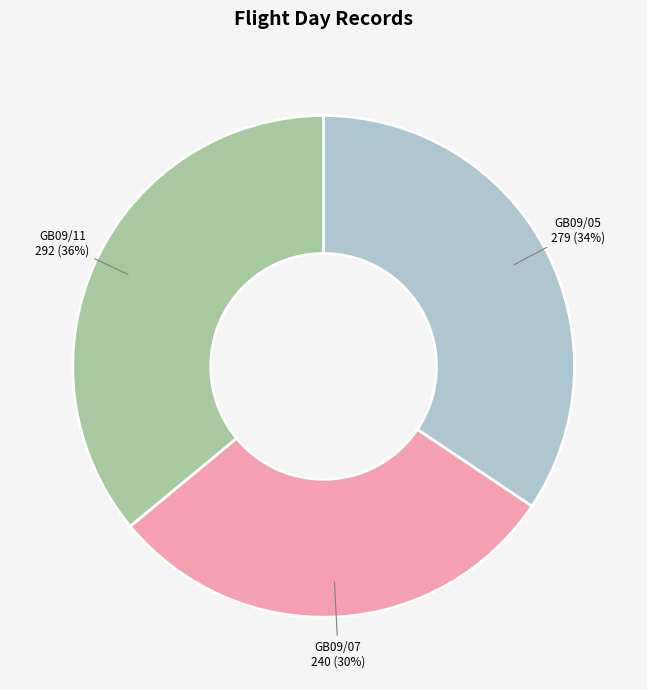

Is there a majority slice in this chart?

No